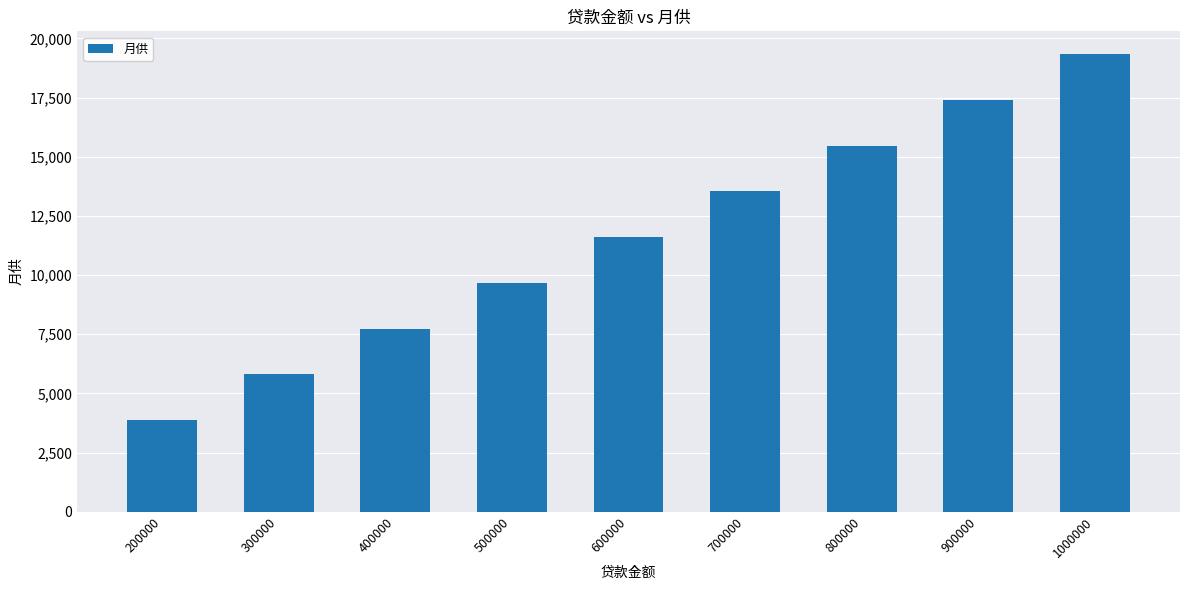

Are the bars horizontal?

No